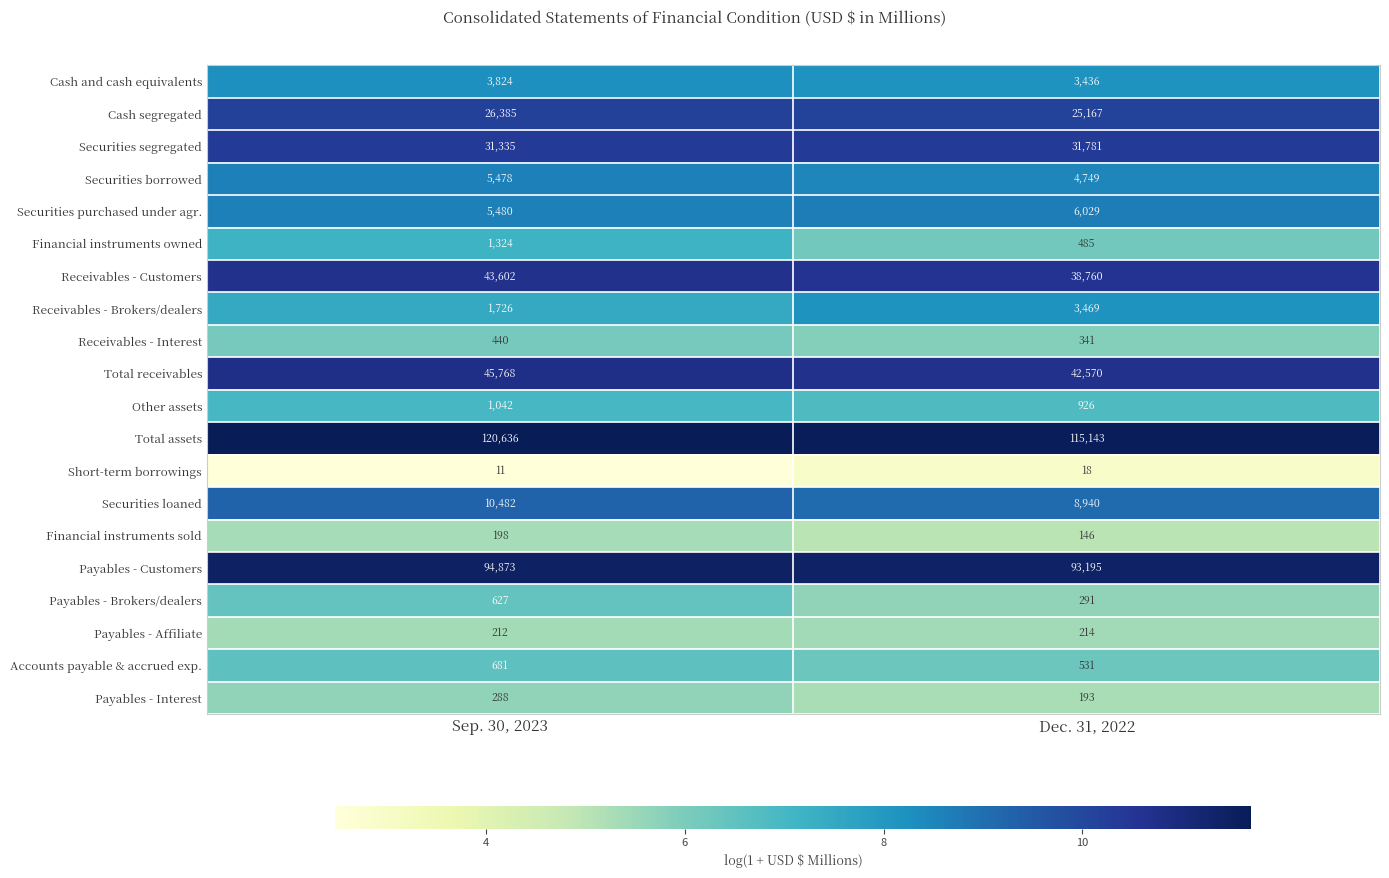

The value of Short-term borrowings at Dec. 31, 2022 is 18. True or false?

True